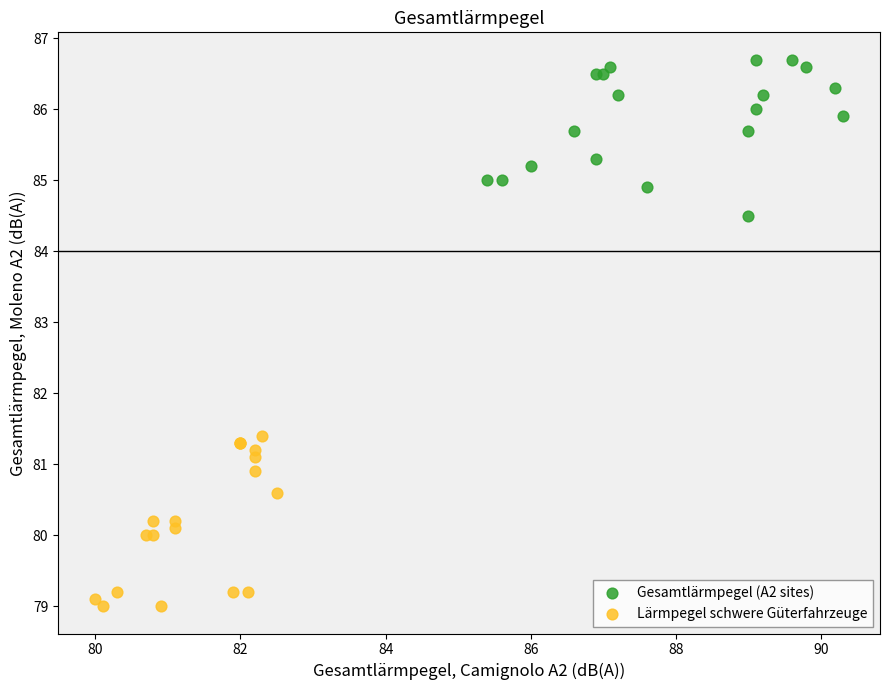

Which series contains the lowest Y value?

Lärmpegel schwere Güterfahrzeuge